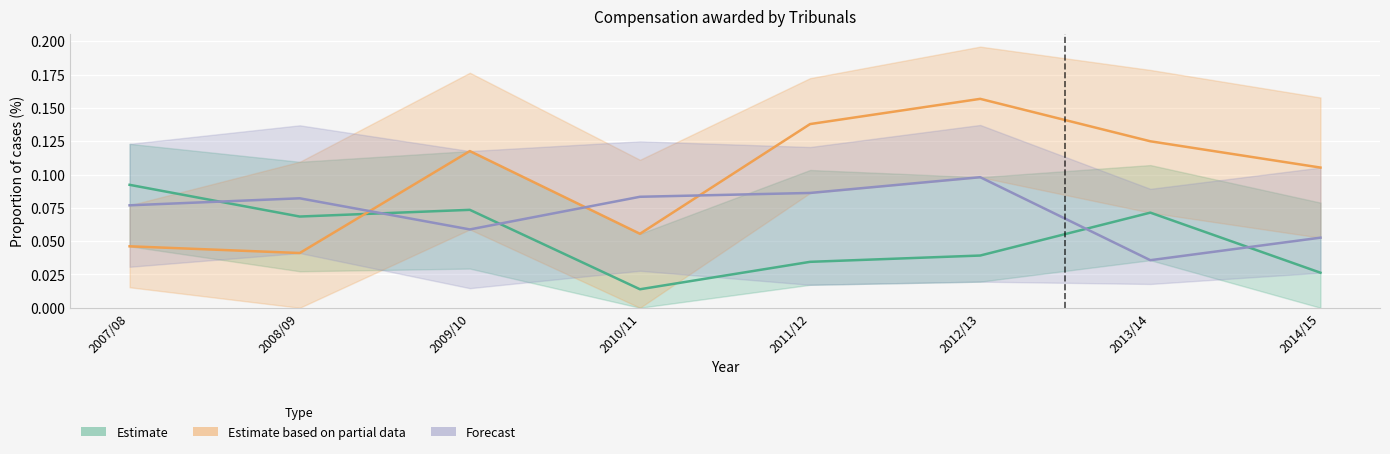

In Estimate based on partial data, how many points are higher than both neighbors (excluding endpoints)?

2